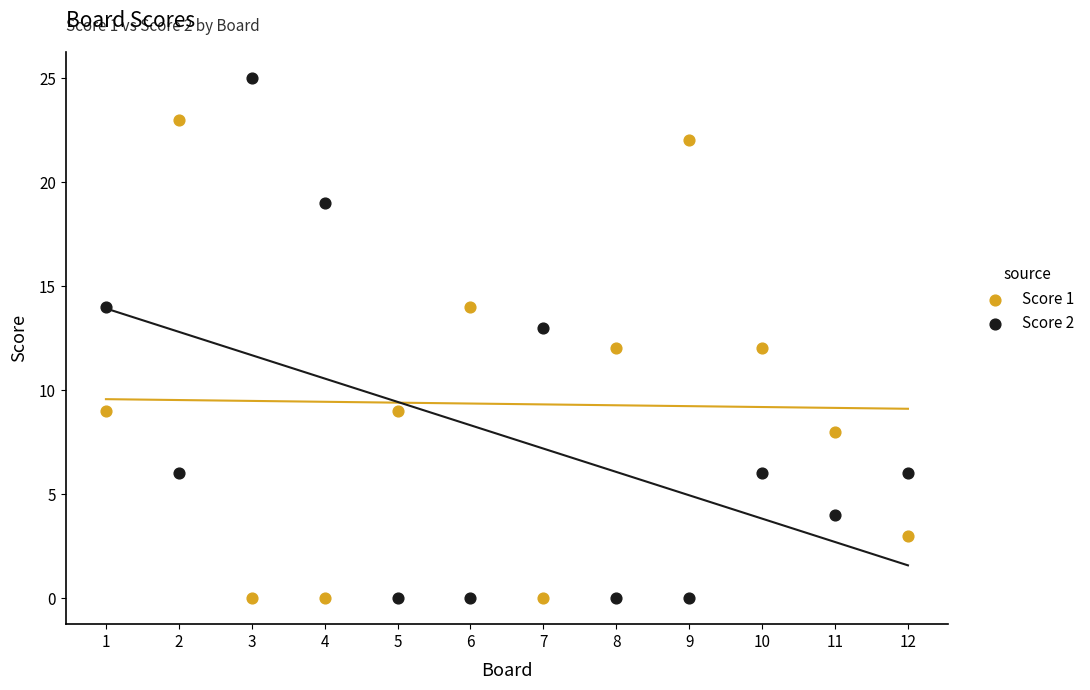

Which series contains the highest Y value?

Score 2